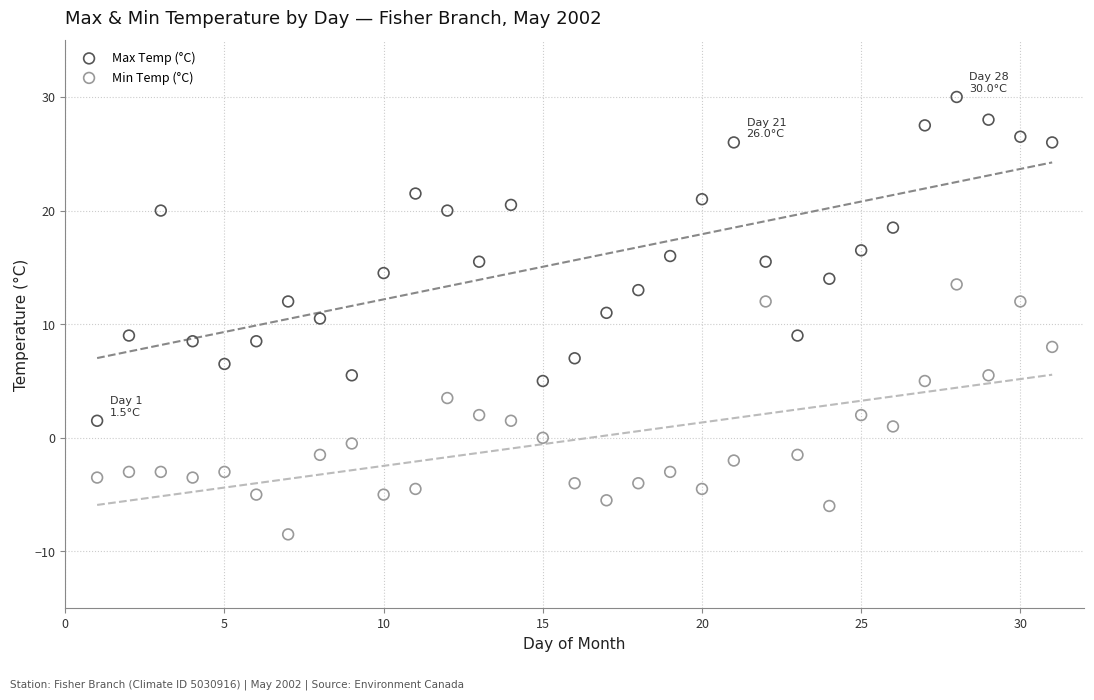

Which series reaches the maximum Y coordinate?

Max Temp (°C)